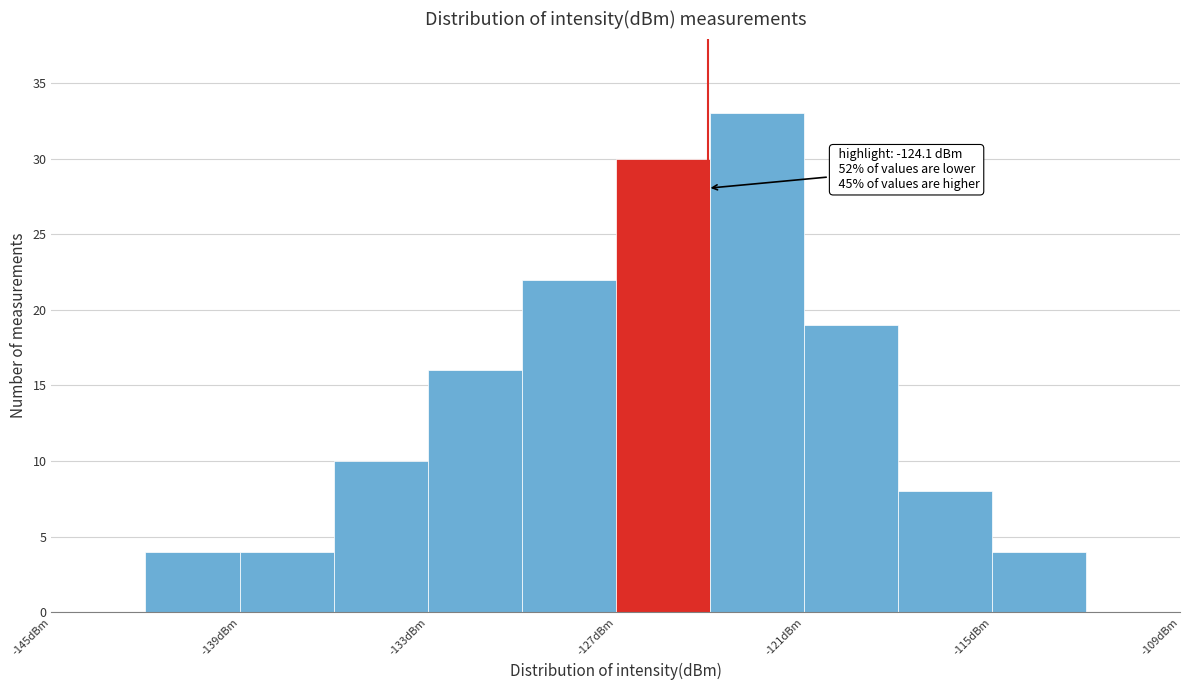

Read against the x-axis, roughly where is the centre of the tallest bar?

-122